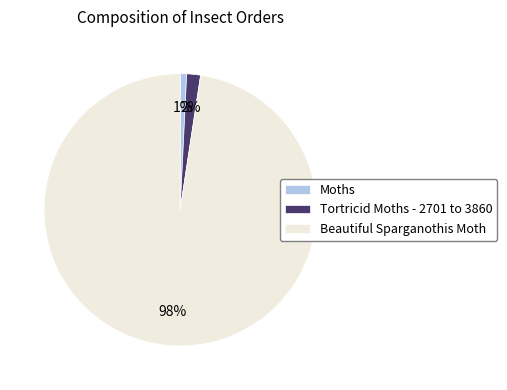

Combined, do Tortricid Moths - 2701 to 3860 and Beautiful Sparganothis Moth account for over 50%?

Yes